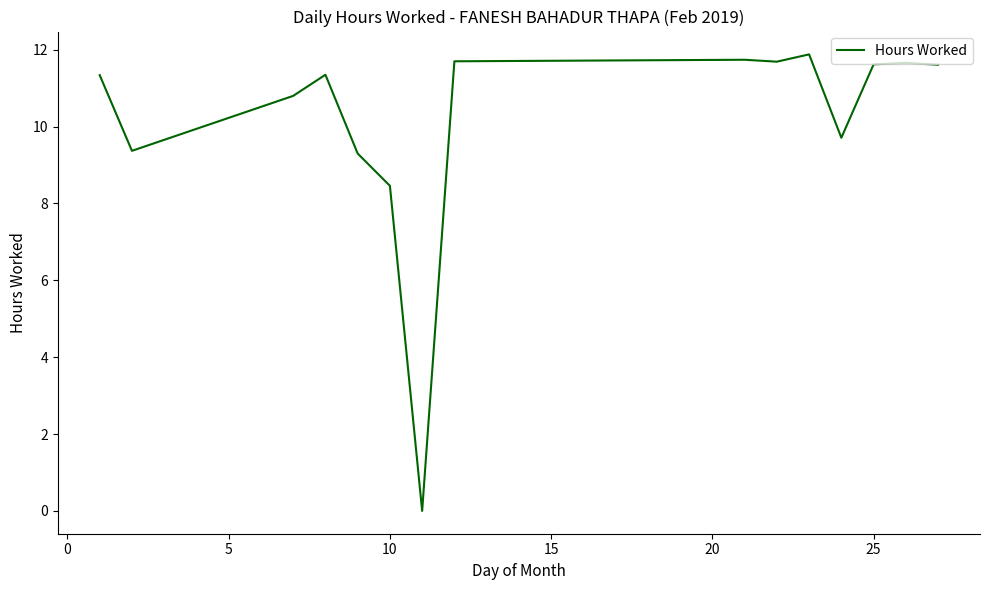

What is the difference between the maximum and minimum values?

11.9